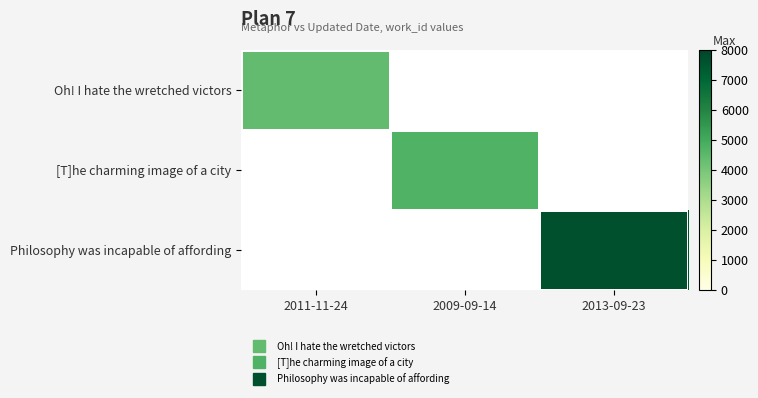

Count the number of categories in the chart.

3